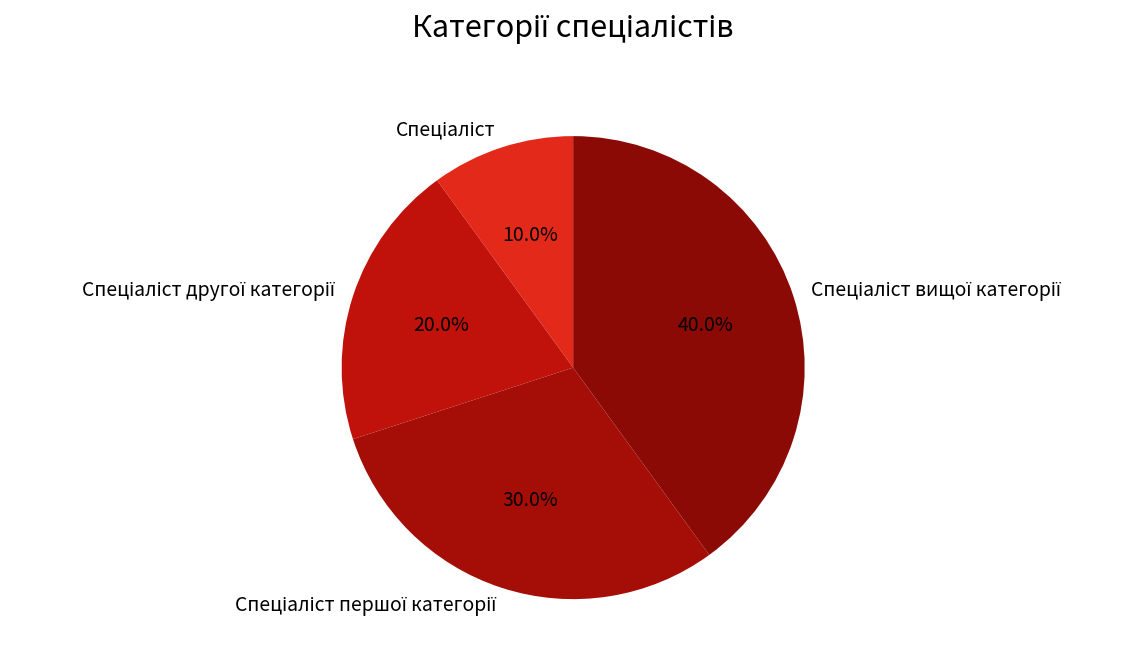

Is there any slice that represents more than half of the pie?

No